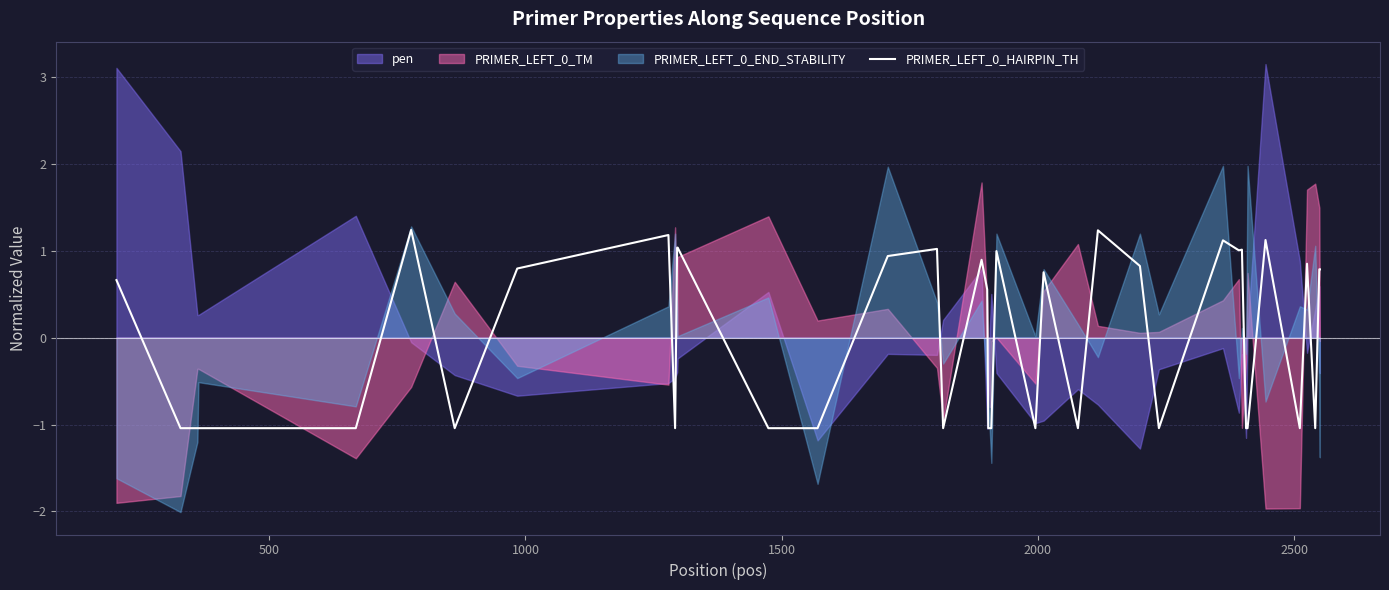

What is the maximum value for PRIMER_LEFT_0_HAIRPIN_TH?

1.2